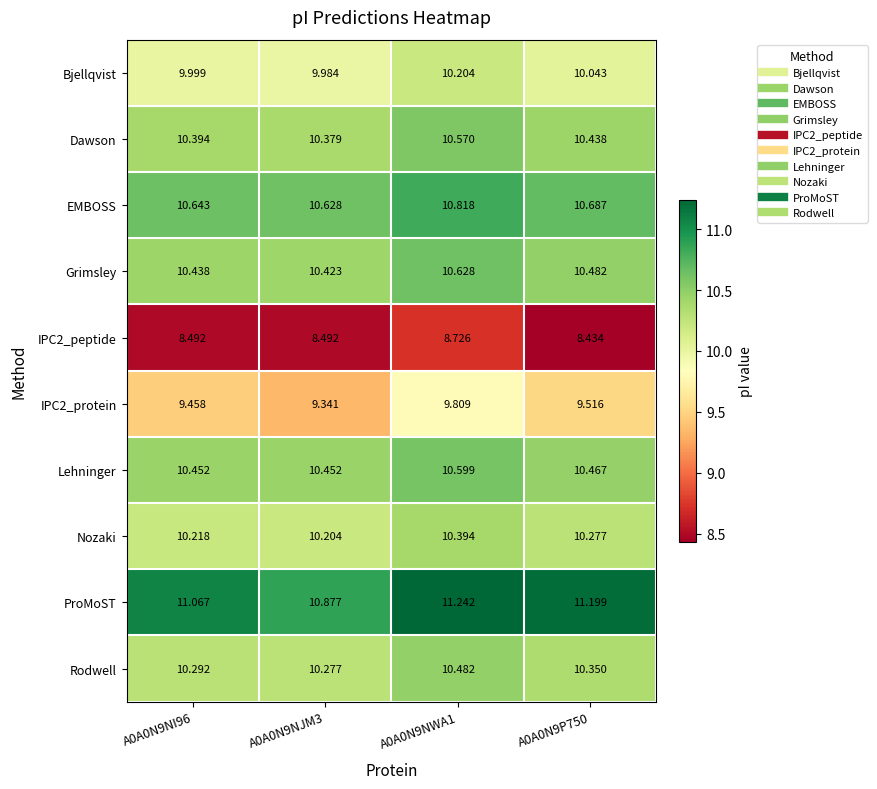

Between A0A0N9NI96 and A0A0N9P750, which series saw the biggest shift?

ProMoST